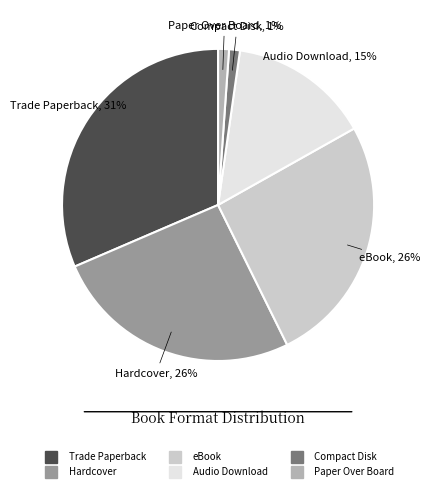

Does any single category account for the majority?

No